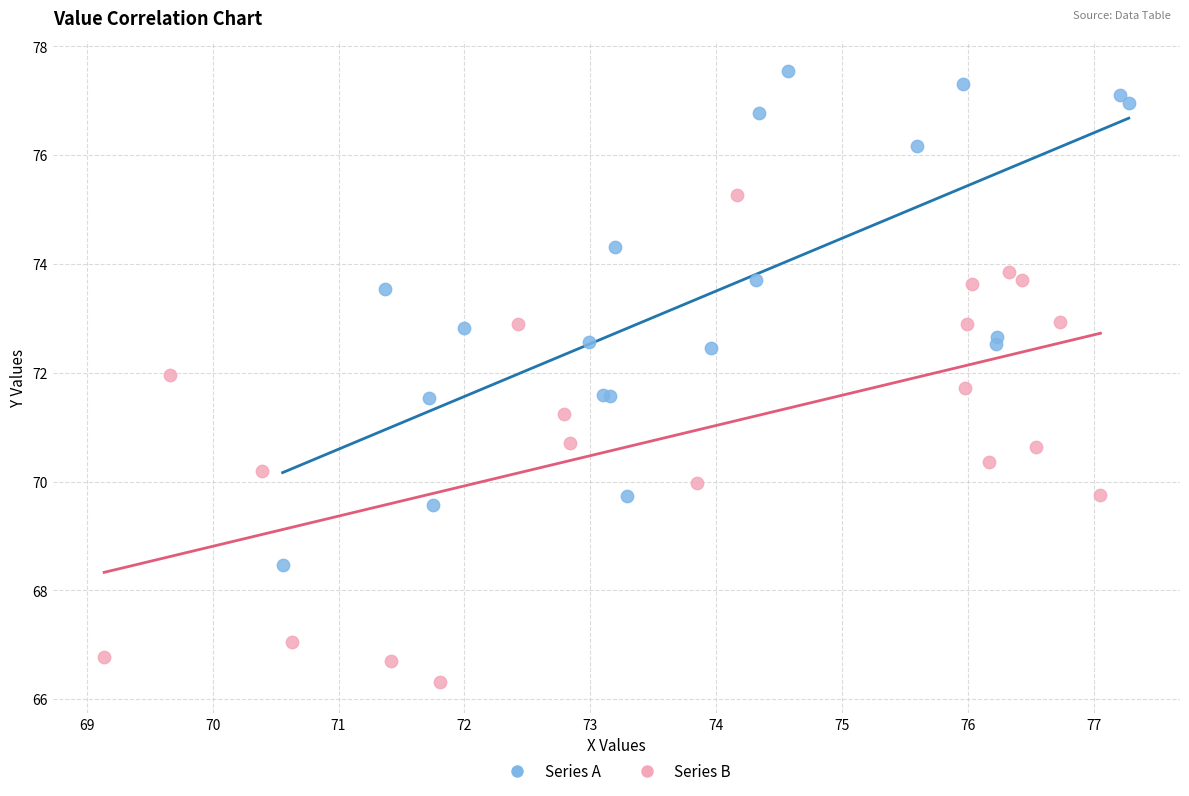

Which series reaches the maximum Y coordinate?

Series A